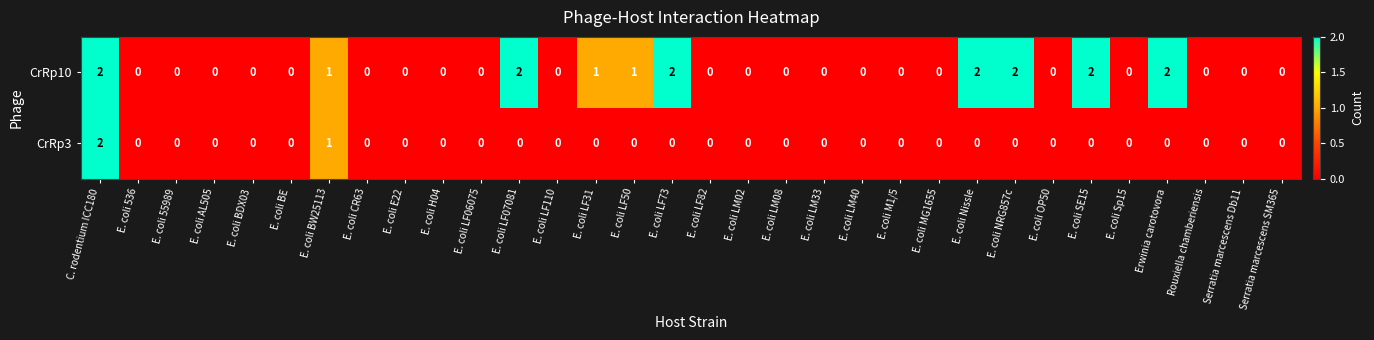

Which series changed the most between E. coli NRG857c and E. coli Sp15?

CrRp10